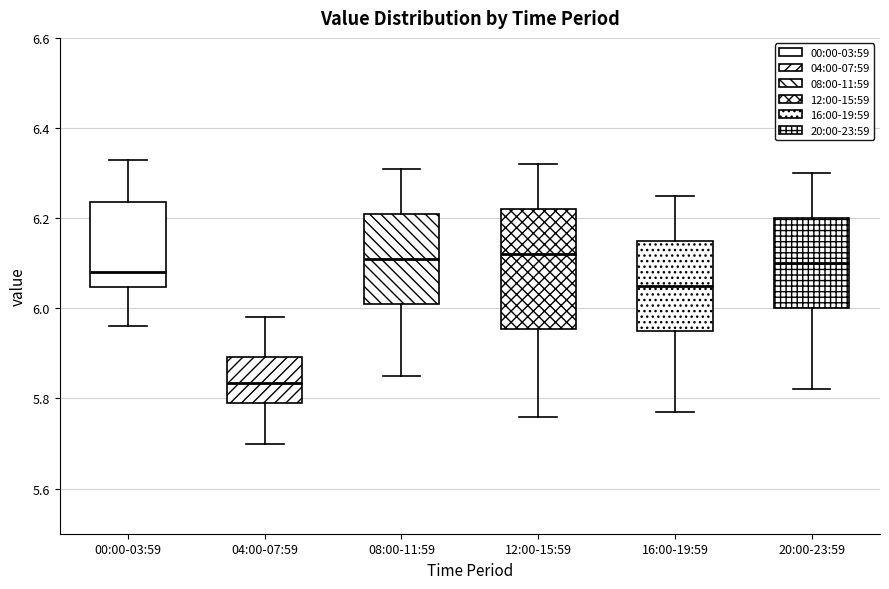

Where is the lower edge of the box for 08:00-11:59 on the y-axis? The values are not printed on the chart, so give them approximately, as read against the axis.

6.02